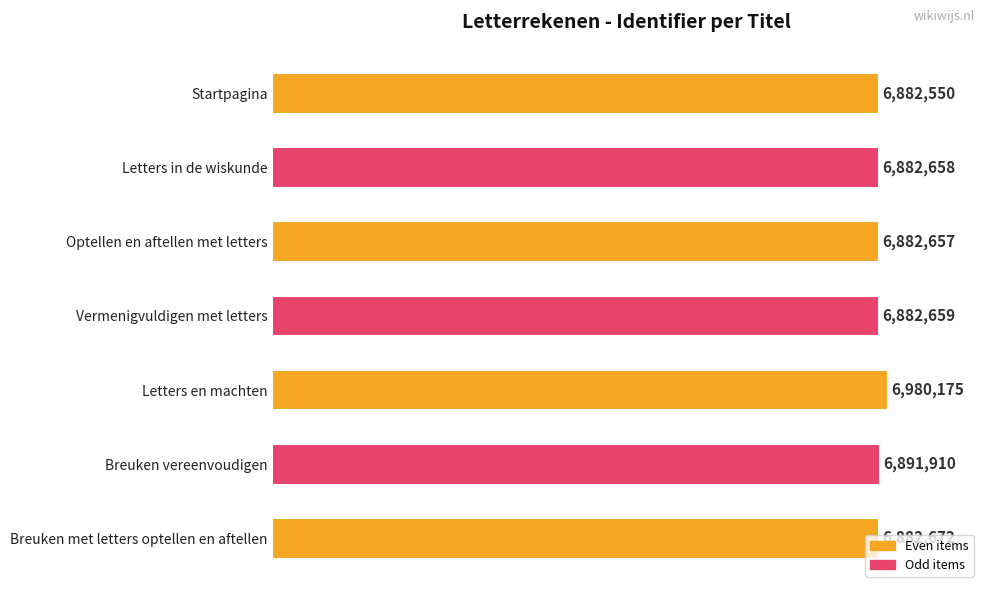

Are the bars grouped side by side (vs. stacked)?

No